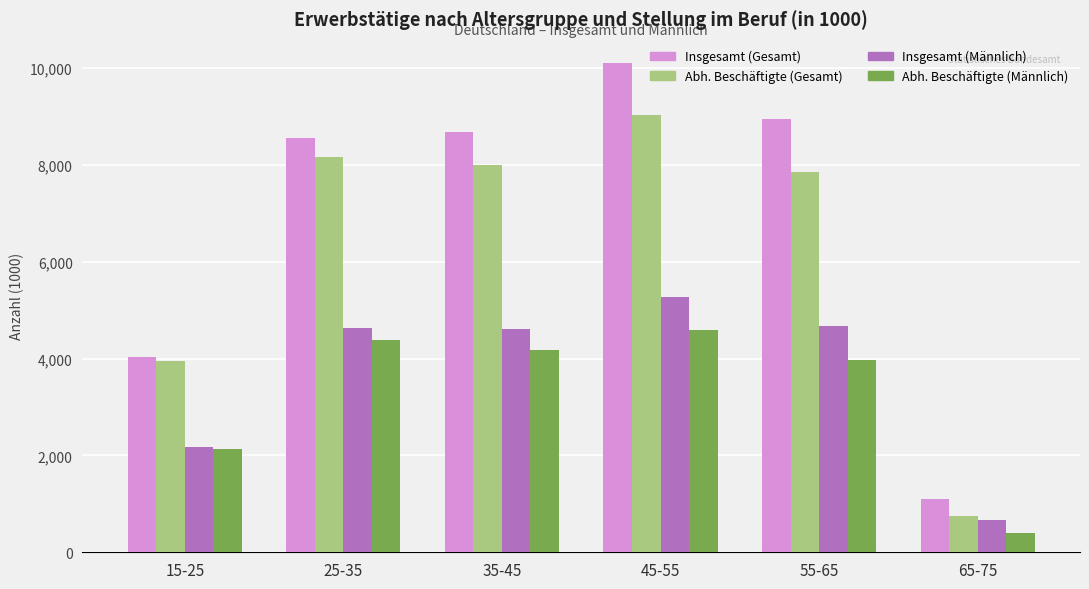

Is the value of Insgesamt (Männlich) at 45-55 greater than the value of Abh. Beschäftigte (Männlich) at 15-25?

Yes